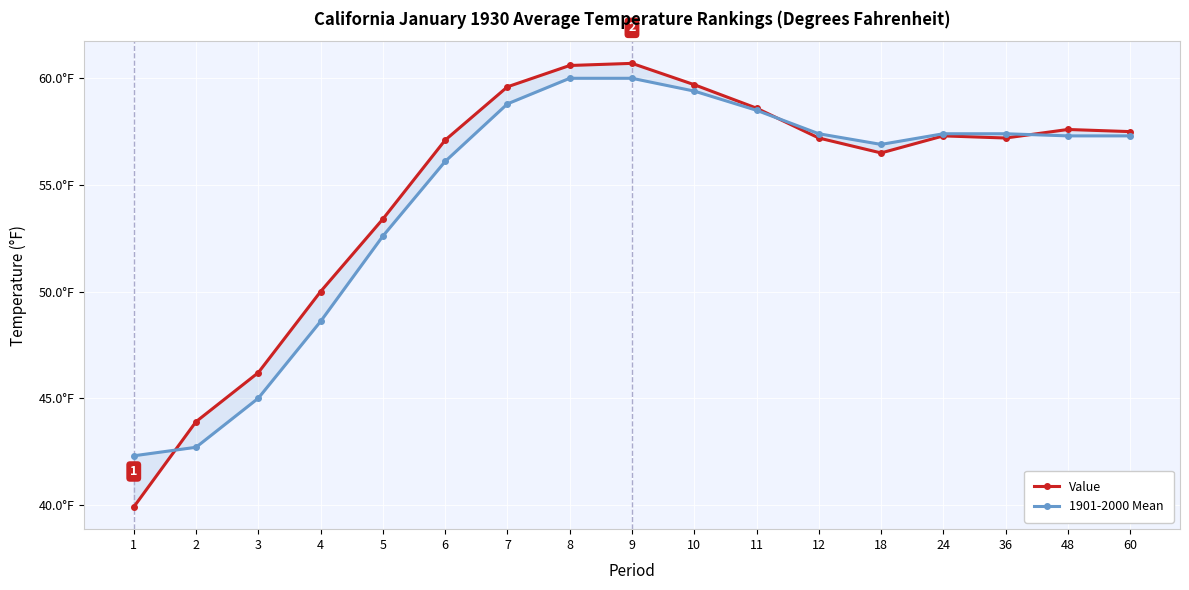

What is the difference between the maximum and second lowest values in the Value series?

16.8